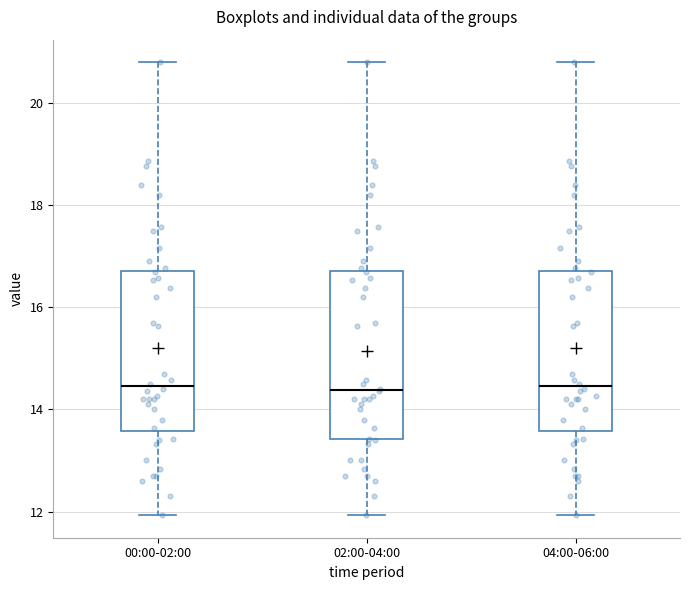

Where is the upper edge of the box for 02:00-04:00 on the y-axis? The values are not printed on the chart, so give them approximately, as read against the axis.

16.8